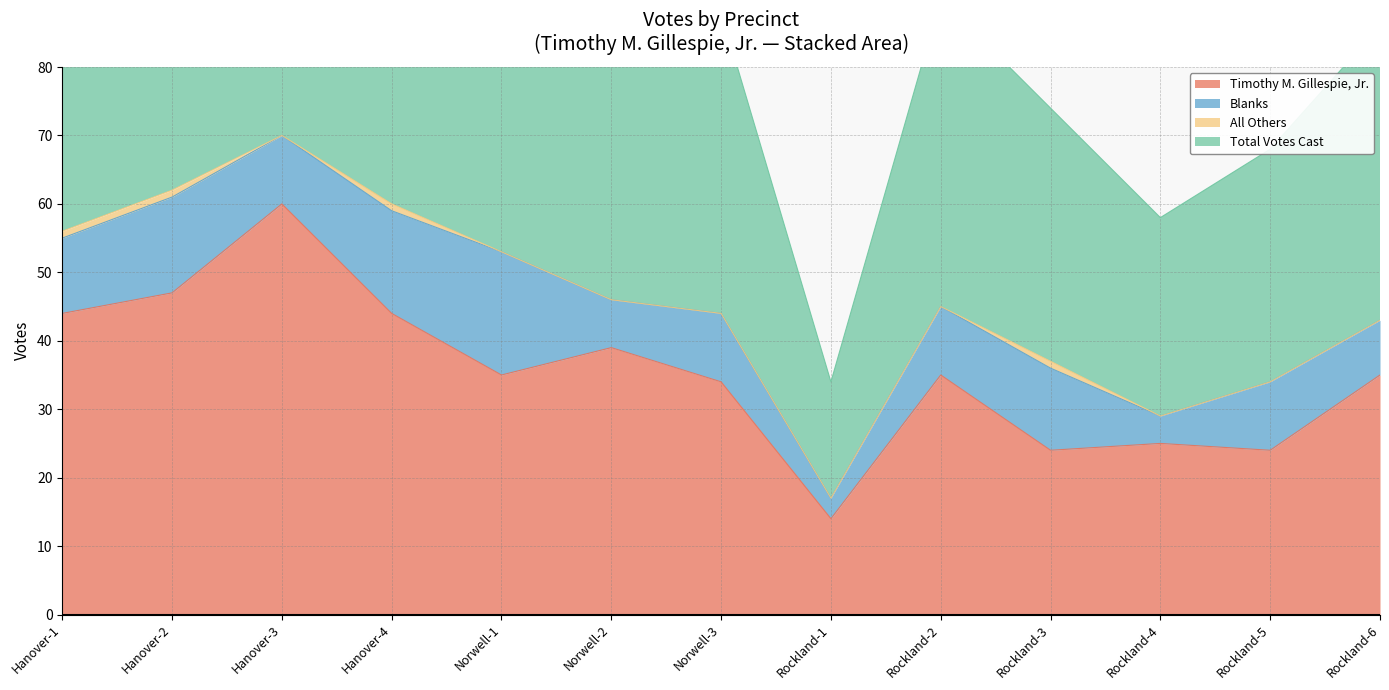

What is the lowest value of the Timothy M. Gillespie, Jr. series?

14